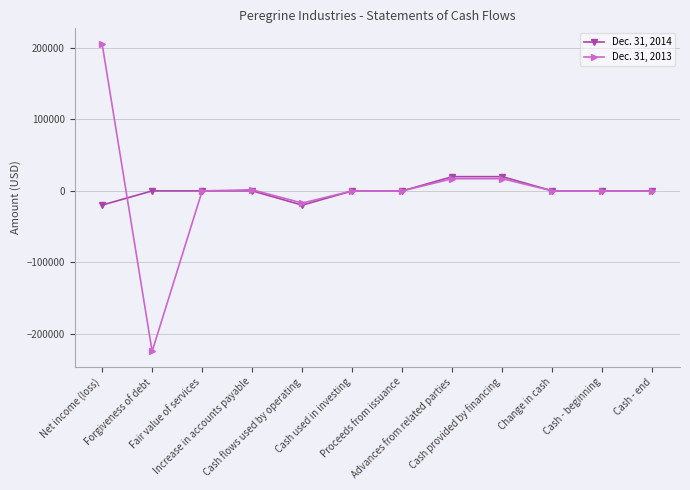

List the series in order of their overall mean, highest first.

Dec. 31, 2014, Dec. 31, 2013